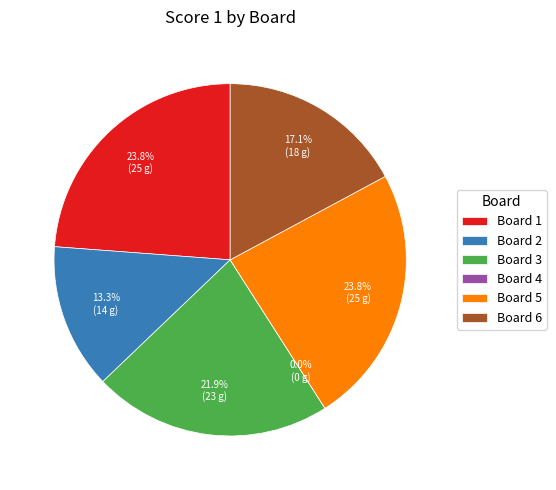

How many segments does this pie chart have?

6